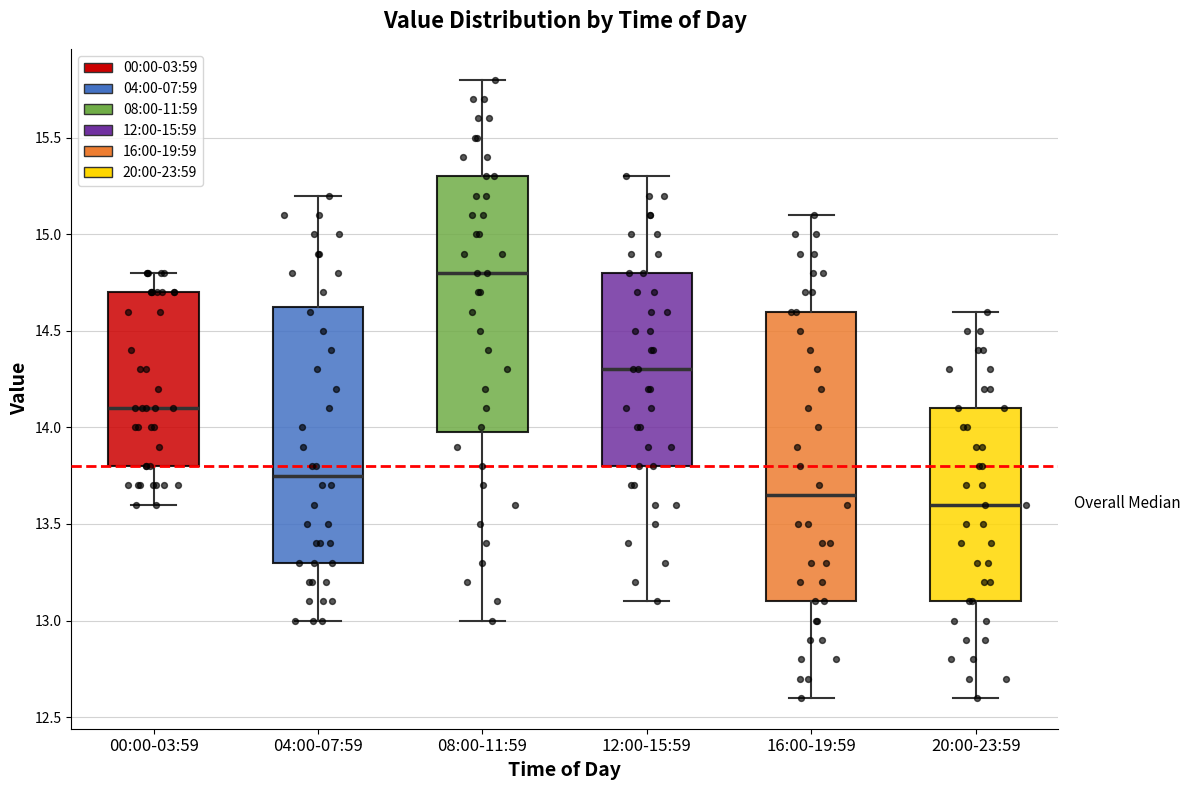

Reading left to right, read every box against the y-axis: the position of its median line, the range the box covers, and the ends of its whiskers. The values are not printed on the chart, so give them approximately, as read against the axis.

00:00-03:59: median 14.10, box 13.80 to 14.70, whiskers 13.60 to 14.80
04:00-07:59: median 13.75, box 13.30 to 14.65, whiskers 13.00 to 15.20
08:00-11:59: median 14.80, box 14.00 to 15.30, whiskers 13.00 to 15.80
12:00-15:59: median 14.30, box 13.80 to 14.80, whiskers 13.10 to 15.30
16:00-19:59: median 13.65, box 13.10 to 14.60, whiskers 12.60 to 15.10
20:00-23:59: median 13.60, box 13.10 to 14.10, whiskers 12.60 to 14.60